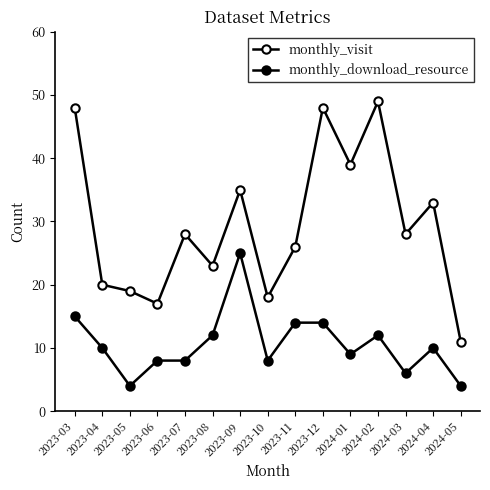

In monthly_visit, how many points are higher than both neighbors (excluding endpoints)?

5